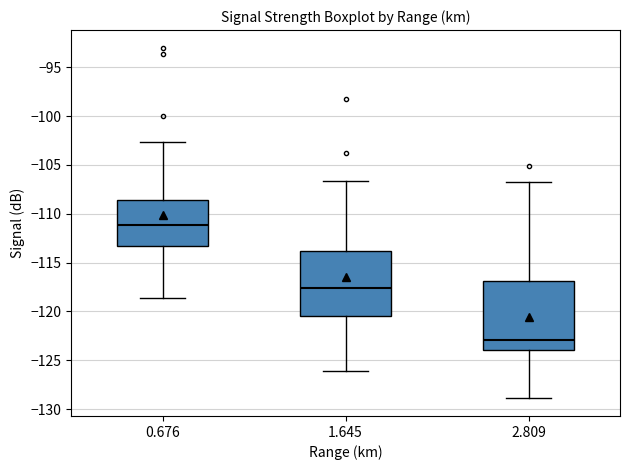

Reading left to right, read every box against the y-axis: the position of its median line, the range the box covers, and the ends of its whiskers. The values are not printed on the chart, so give them approximately, as read against the axis.

0.676: median -111.0, box -113.0 to -108.5, whiskers -118.5 to -102.5
1.645: median -117.5, box -120.5 to -114.0, whiskers -126.0 to -106.5
2.809: median -123.0, box -124.0 to -117.0, whiskers -129.0 to -107.0